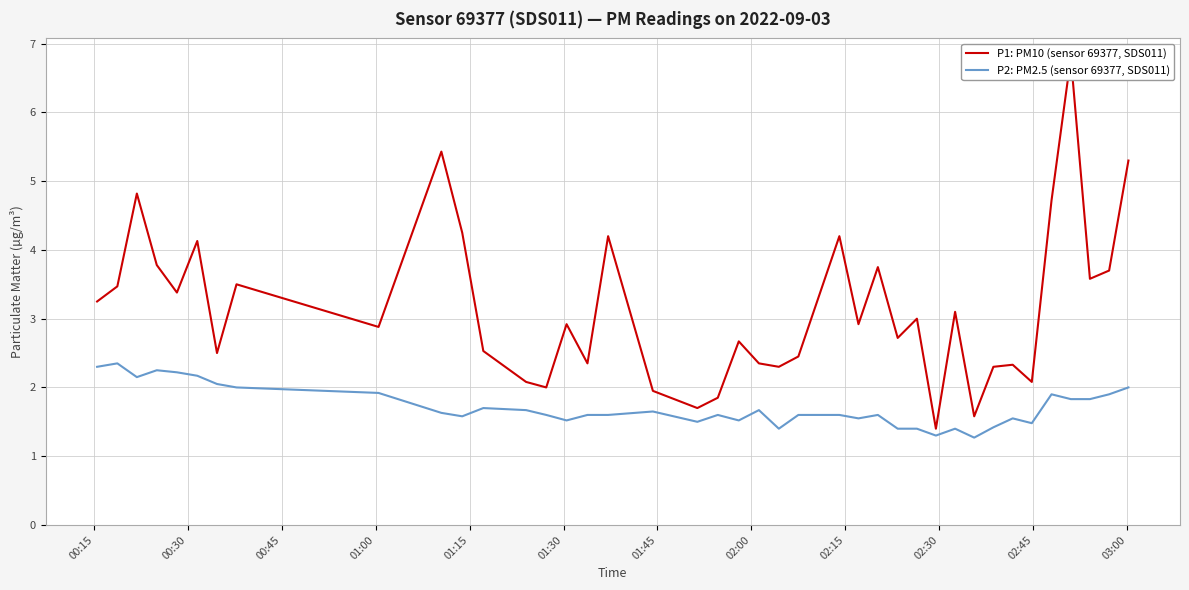

True or false: P1: PM10 (sensor 69377, SDS011) and P2: PM2.5 (sensor 69377, SDS011) intersect in this chart.

False